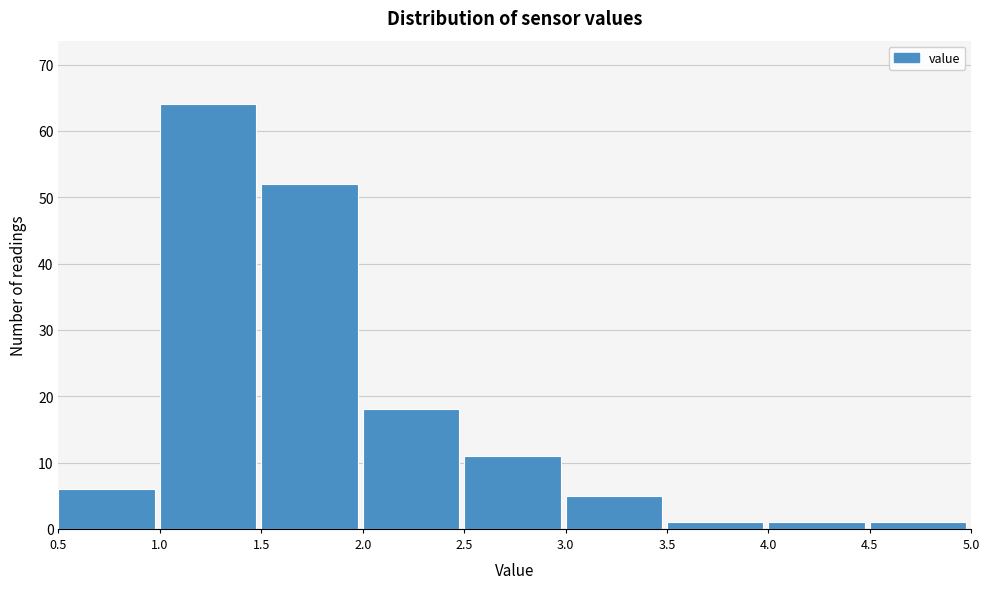

Reading left to right, transcribe this chart: for each bar, give the range it covers on the x-axis and its height. The values are not printed on the chart, so give them approximately, as read against the axis.

0.5 to 1.0: 6
1.0 to 1.5: 64
1.5 to 2.0: 52
2.0 to 2.5: 18
2.5 to 3.0: 11
3.0 to 3.5: 5
3.5 to 4.0: 1
4.0 to 4.5: 1
4.5 to 5.0: 1